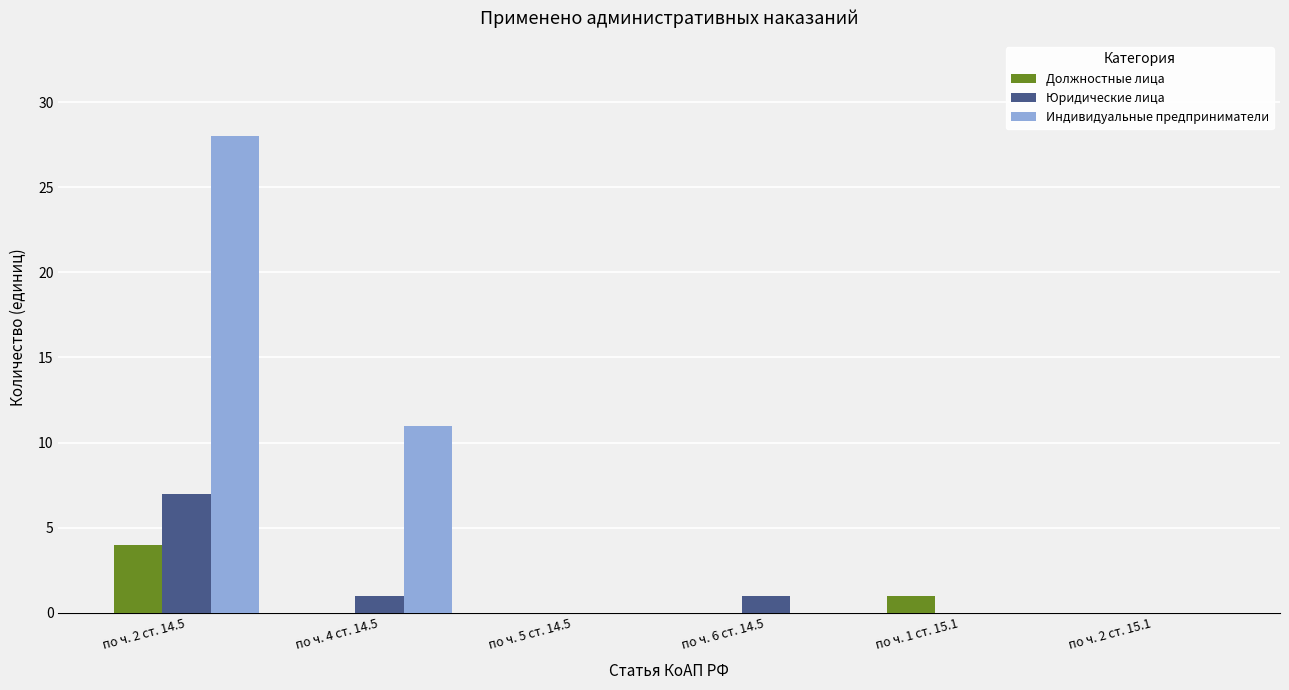

Reading left to right, extract all data points from this chart.

Должностные лица: по ч. 2 ст. 14.5=4	по ч. 4 ст. 14.5=0	по ч. 5 ст. 14.5=0	по ч. 6 ст. 14.5=0	по ч. 1 ст. 15.1=1	по ч. 2 ст. 15.1=0
Юридические лица: по ч. 2 ст. 14.5=7	по ч. 4 ст. 14.5=1	по ч. 5 ст. 14.5=0	по ч. 6 ст. 14.5=1	по ч. 1 ст. 15.1=0	по ч. 2 ст. 15.1=0
Индивидуальные предприниматели: по ч. 2 ст. 14.5=28	по ч. 4 ст. 14.5=11	по ч. 5 ст. 14.5=0	по ч. 6 ст. 14.5=0	по ч. 1 ст. 15.1=0	по ч. 2 ст. 15.1=0